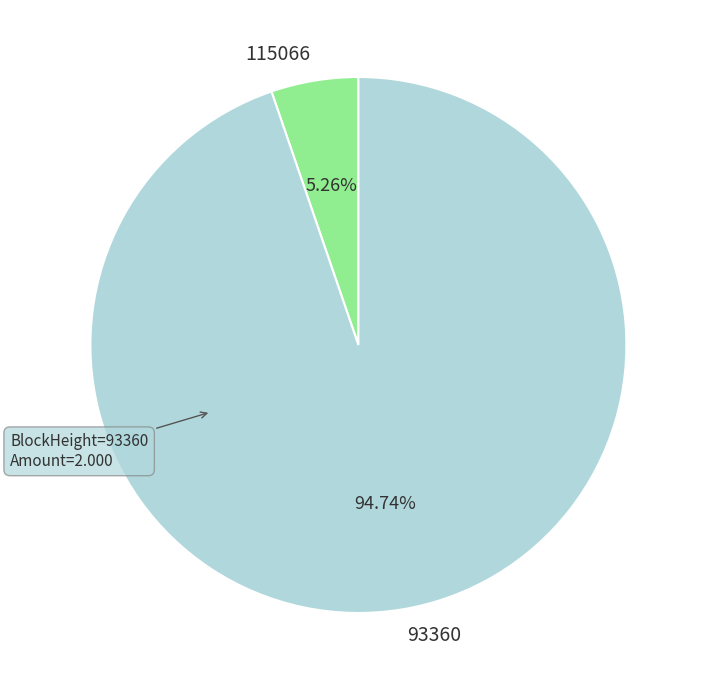

How many slices are in this pie chart?

2